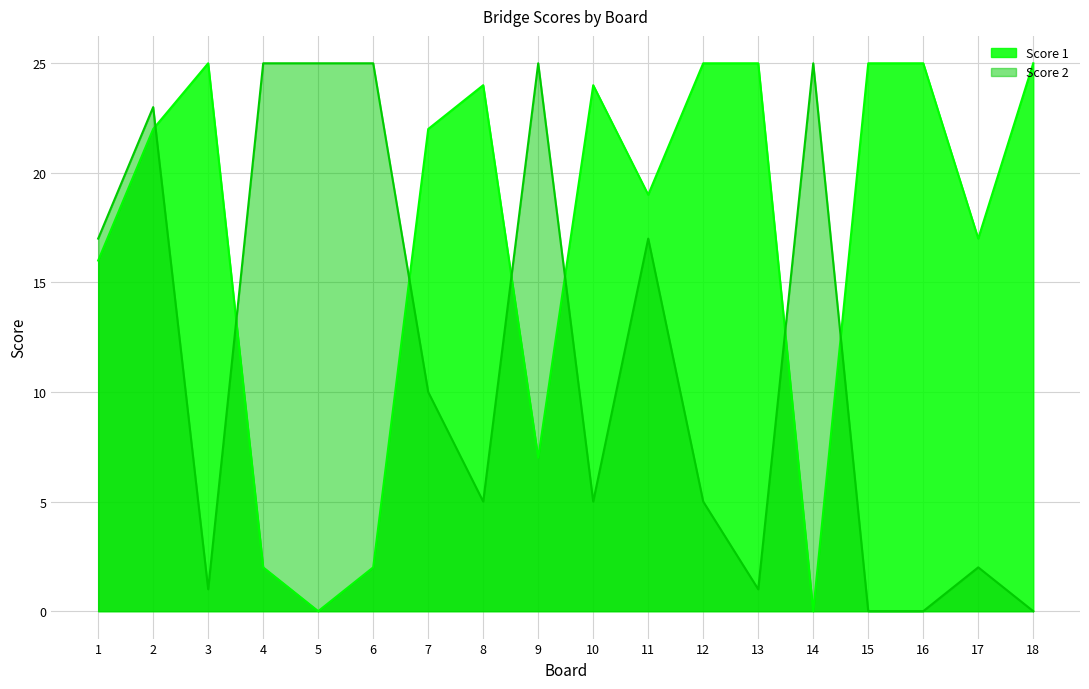

What is the sum of all Score 1 values?

305